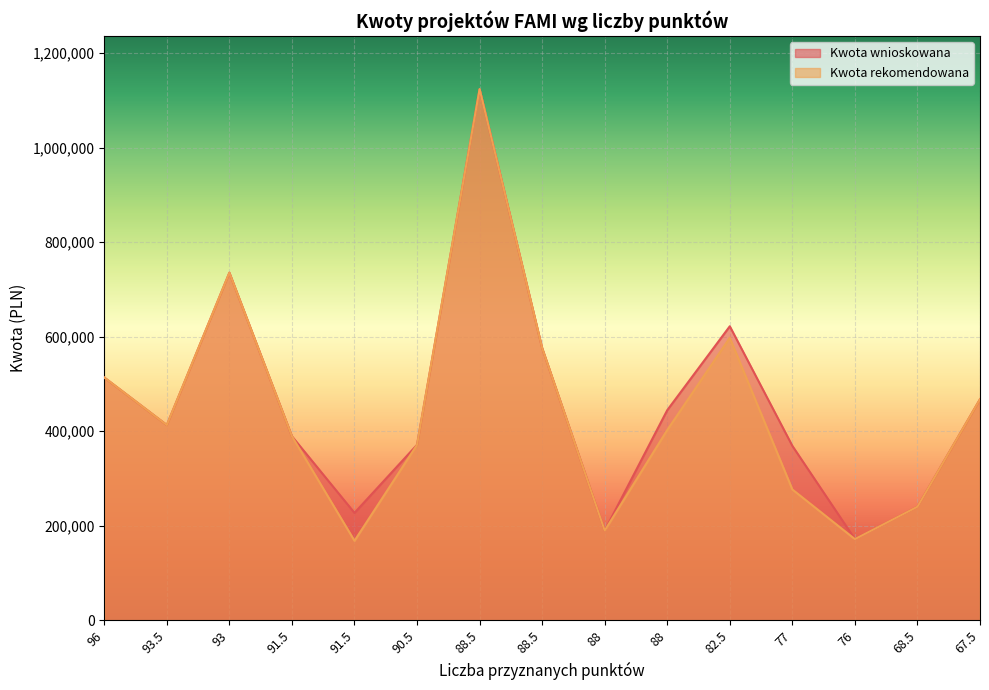

At which category is the sum across all series the highest?

88.5